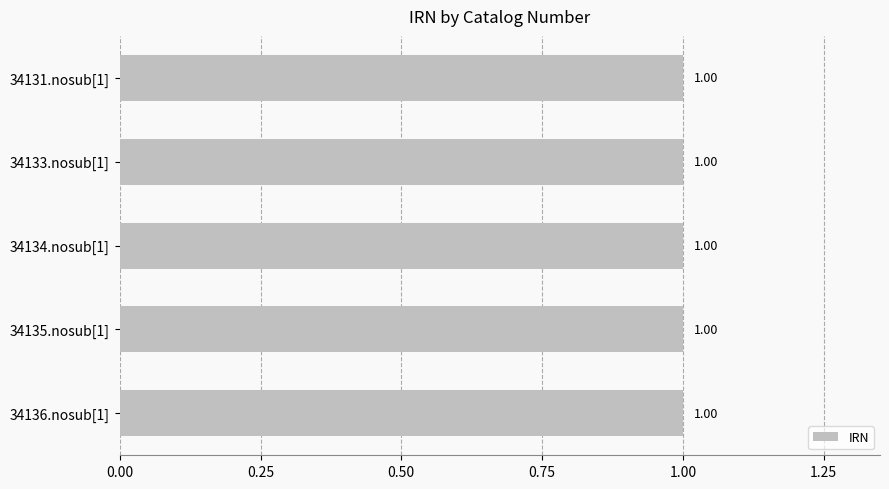

What is the average value?

1.0